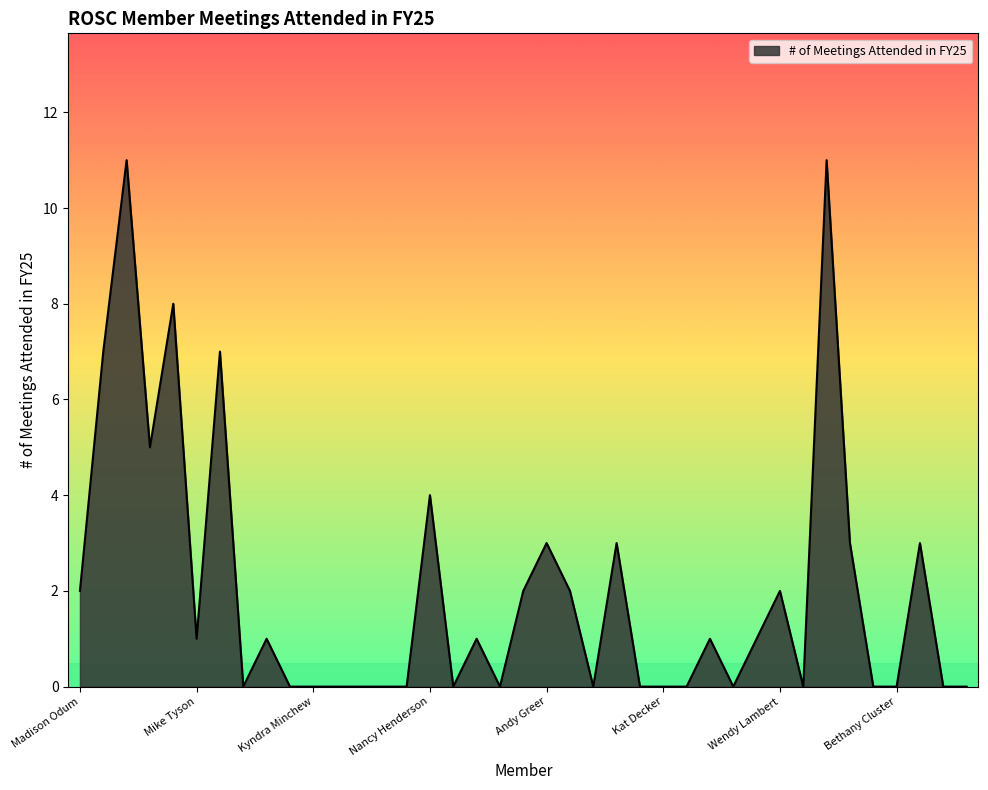

What is the maximum value shown in the chart?

11